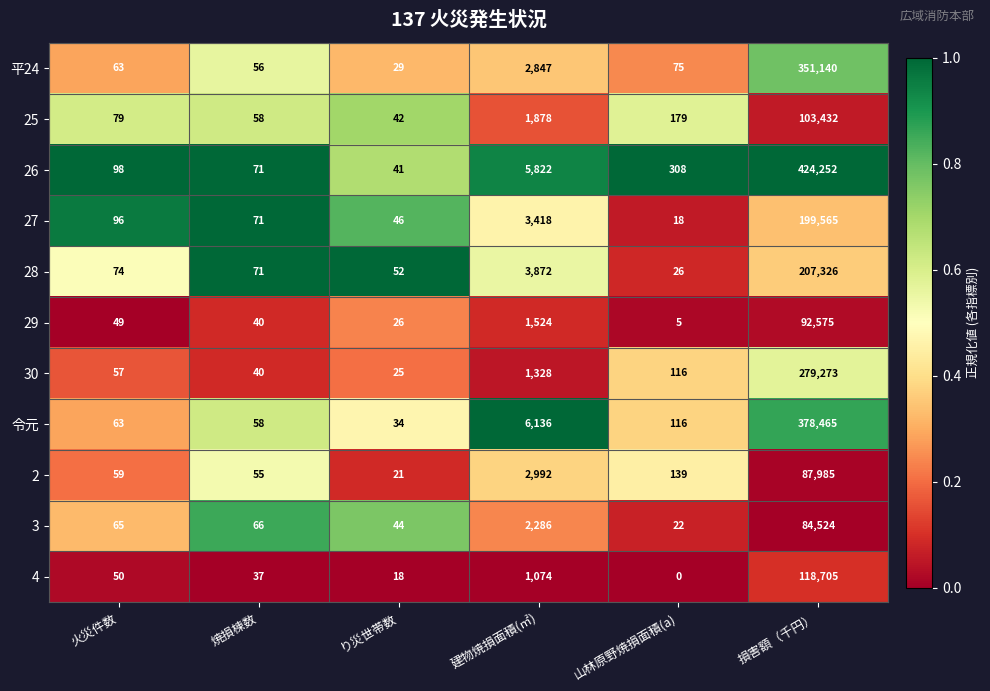

Read the 25 value at 山林原野焼損面積(a).

179